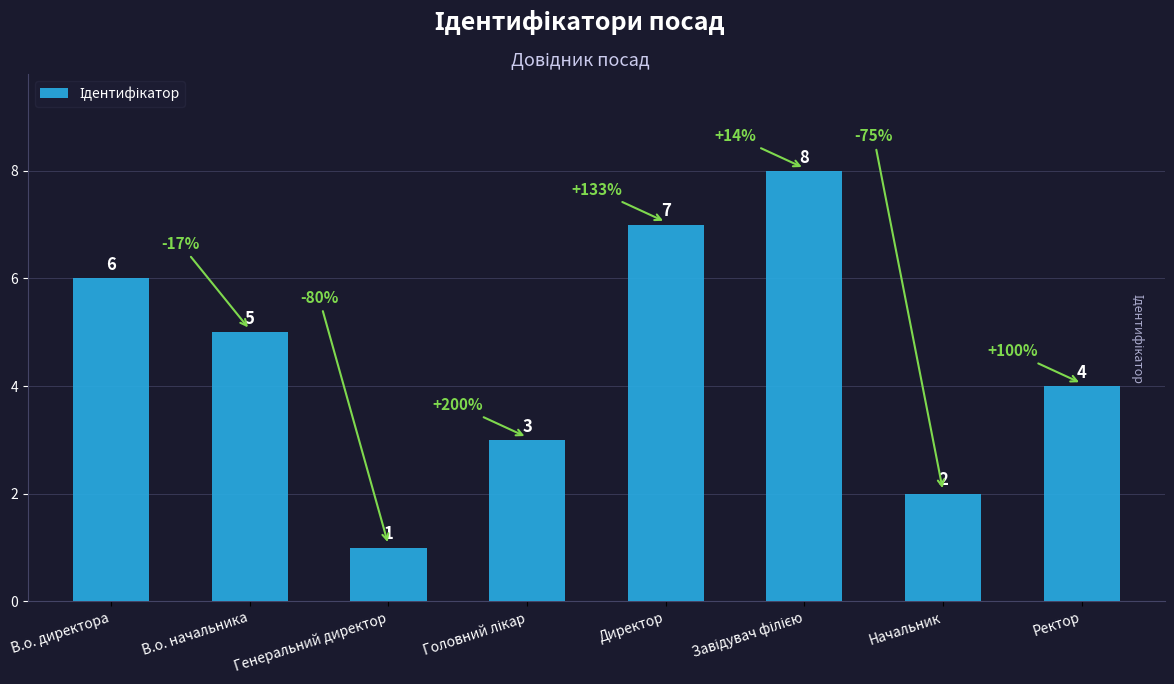

True or false: the data shows 2 at Начальник.

True